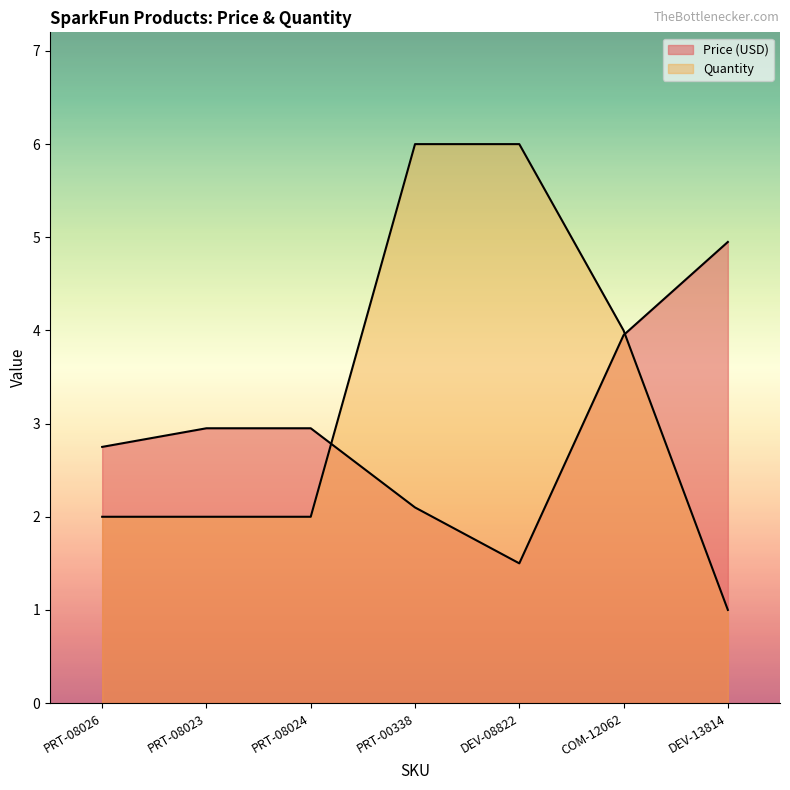

Rank the series by their average value, from lowest to highest.

Price (USD), Quantity